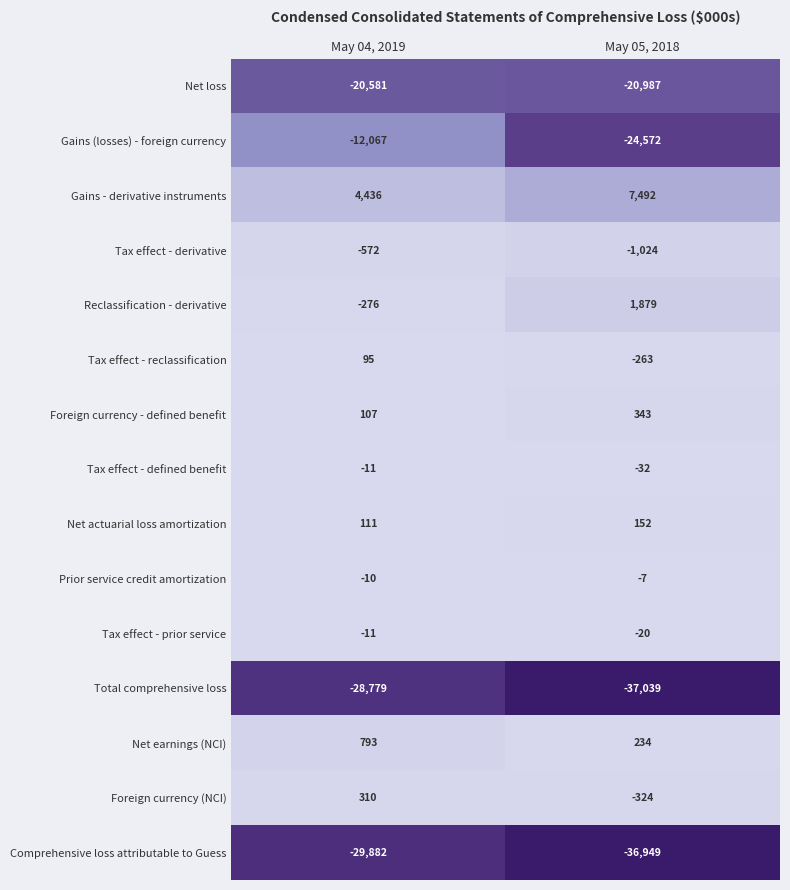

Which series has the largest range (max minus min)?

Gains (losses) - foreign currency